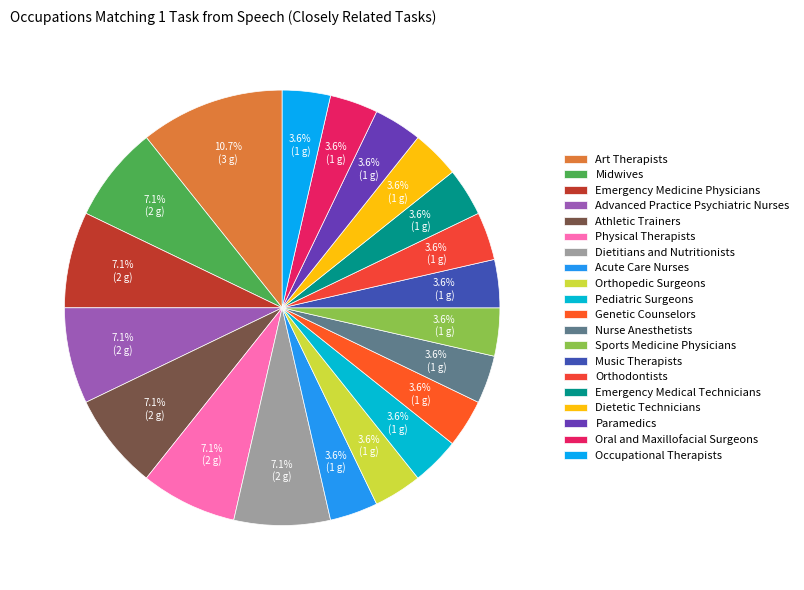

The Sports Medicine Physicians slice represents 13% of the pie. True or false?

False